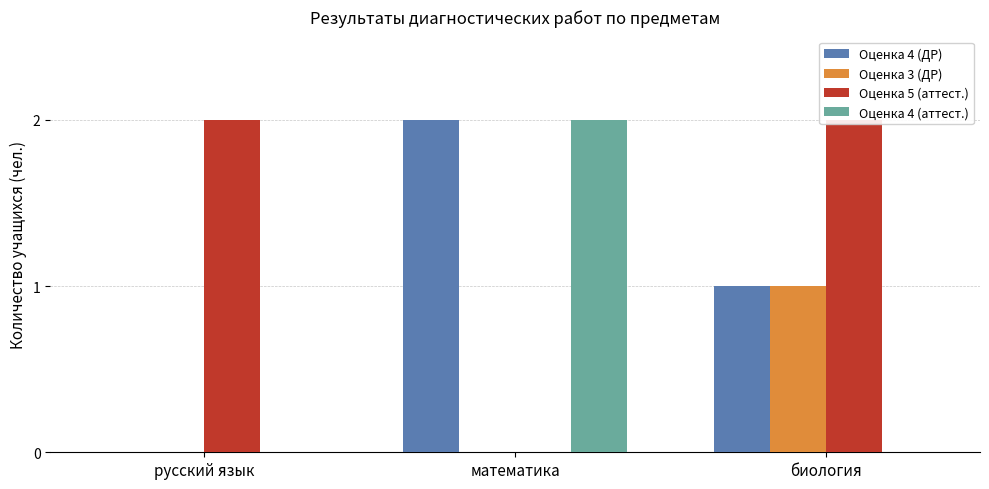

Rank the series by their maximum value, from highest to lowest.

Оценка 4 (ДР), Оценка 5 (аттест.), Оценка 4 (аттест.), Оценка 3 (ДР)